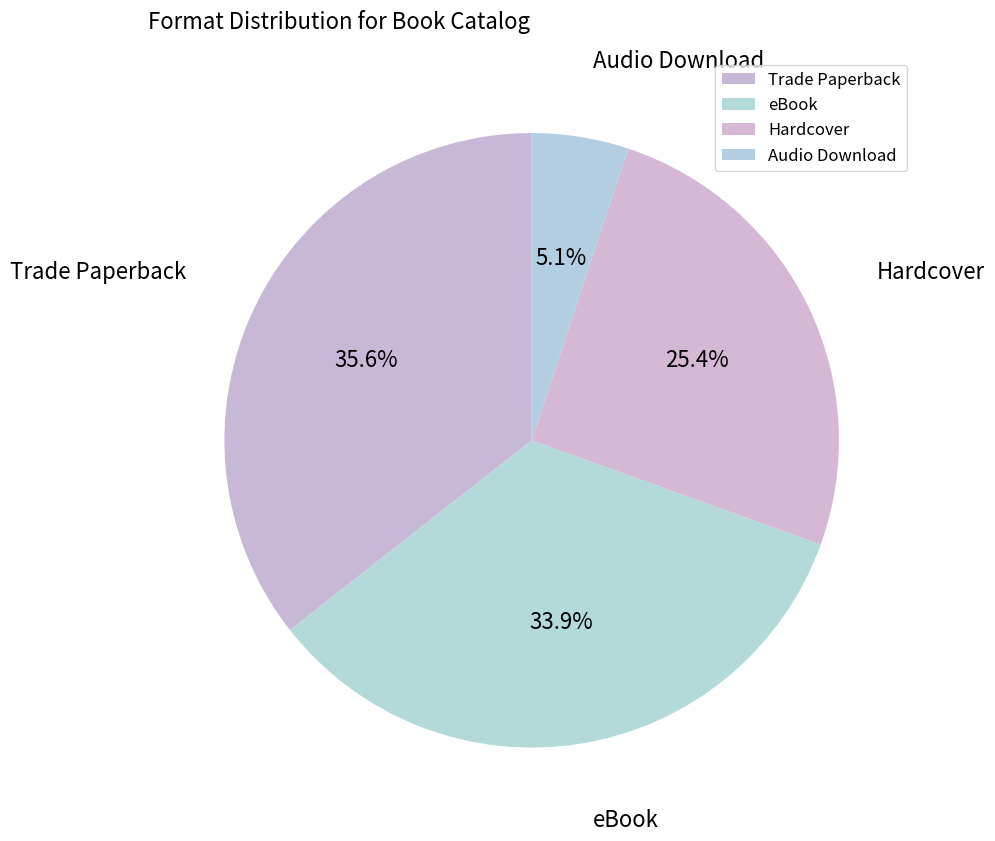

Is the sum of eBook and Hardcover greater than half?

Yes